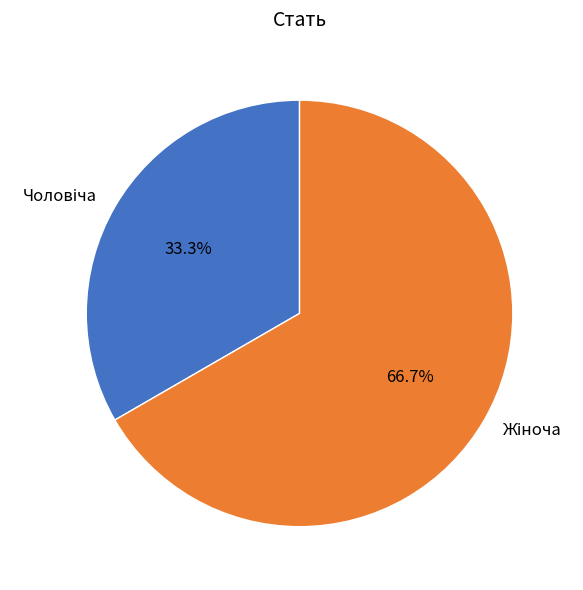

Is there any slice that represents more than half of the pie?

Yes